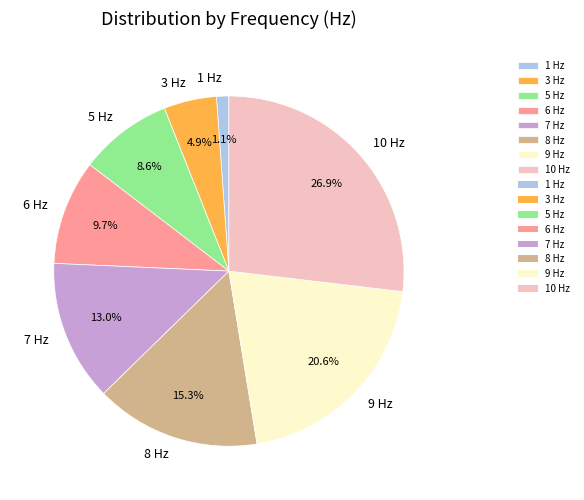

How many segments does this pie chart have?

8